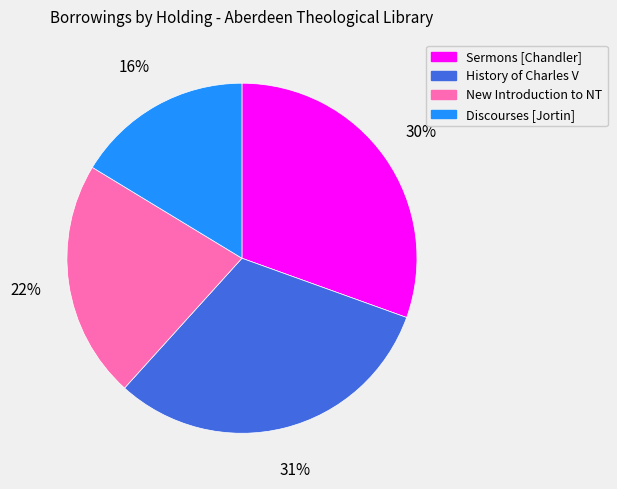

True or false: Discourses [Jortin] accounts for 26% of the total.

False